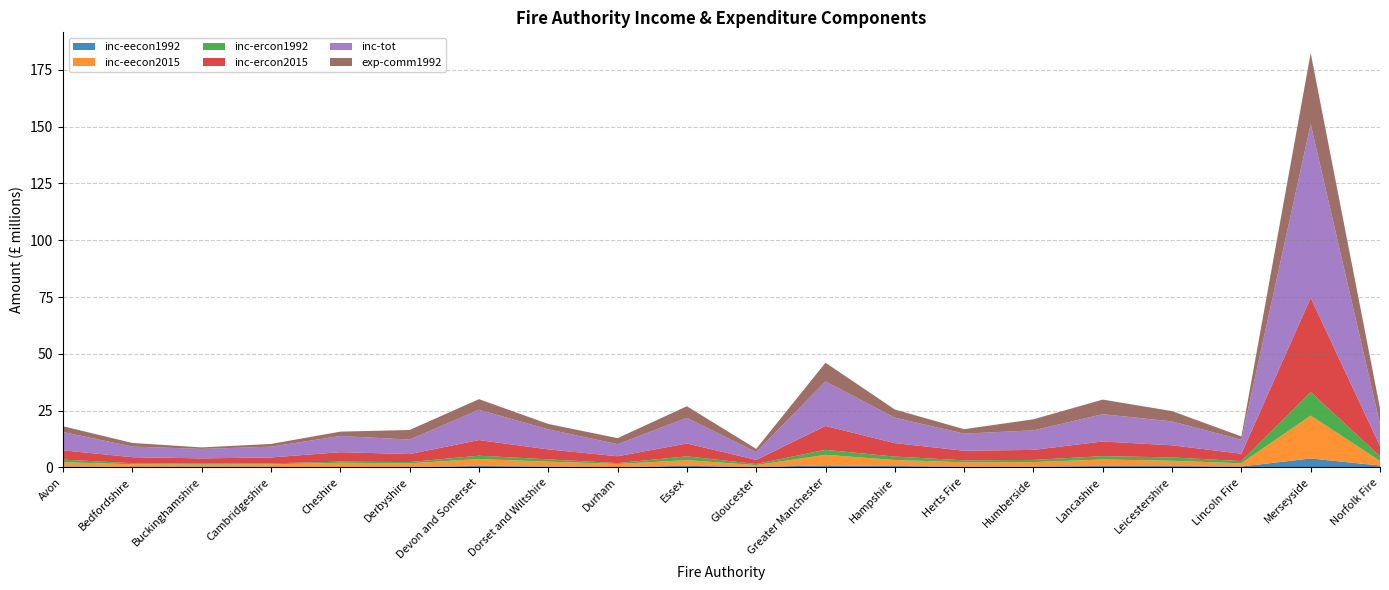

Reading left to right, list all the values displayed in this chart.

inc-eecon1992: 469021.0	185428.0	189981.0	191503.0	191848.4	223068.8	603262.6	404870.0	149219.9	667962.0	199332.0	869181.3	606735.8	334583.4	377346.0	590428.0	576746.0	397784.0	3920675.0	802802.9
inc-eecon2015: 1813274.9	1176791.0	1038318.0	1144366.0	1850548.2	1561451.6	3067746.9	2103414.2	1348880.8	2504962.0	808946.0	4661614.5	2645382.5	1898184.3	1961284.0	2883588.0	2345391.0	1390102.0	18886682.0	1995477.5
inc-ercon1992: 1136938.6	465777.0	428485.0	455034.0	468270.2	555779.6	1476059.7	1014631.4	376622.6	1678779.0	487003.0	2191705.7	1493925.1	870879.8	939793.0	1463623.0	1453390.0	988939.0	10348384.0	2085688.4
inc-ercon2015: 4084733.7	2653718.0	2305694.0	2579180.0	4177513.3	3525454.9	6879638.5	4391938.6	3020155.2	5663177.0	1810781.0	10497610.3	5927745.1	4221741.8	4418169.0	6463969.0	5335514.0	3218220.0	41456719.0	4526374.8
inc-tot: 8046771.5	4662012.0	4166112.0	4737584.0	7119832.8	6375548.9	13335410.8	8823444.2	5317490.8	11294465.0	3405872.0	19587100.2	11226787.3	7520144.1	8618341.0	12006270.0	10516808.0	6189181.0	76460156.0	9696506.5
exp-comm1992: 2546615.6	1602095.0	655875.0	1209560.0	1929148.3	4215486.0	4670837.7	2377905.8	2653975.6	5094118.0	1440886.0	8246940.3	3576060.4	1971844.2	4844848.0	6432055.0	4533995.0	1443908.0	31321767.0	6912983.2